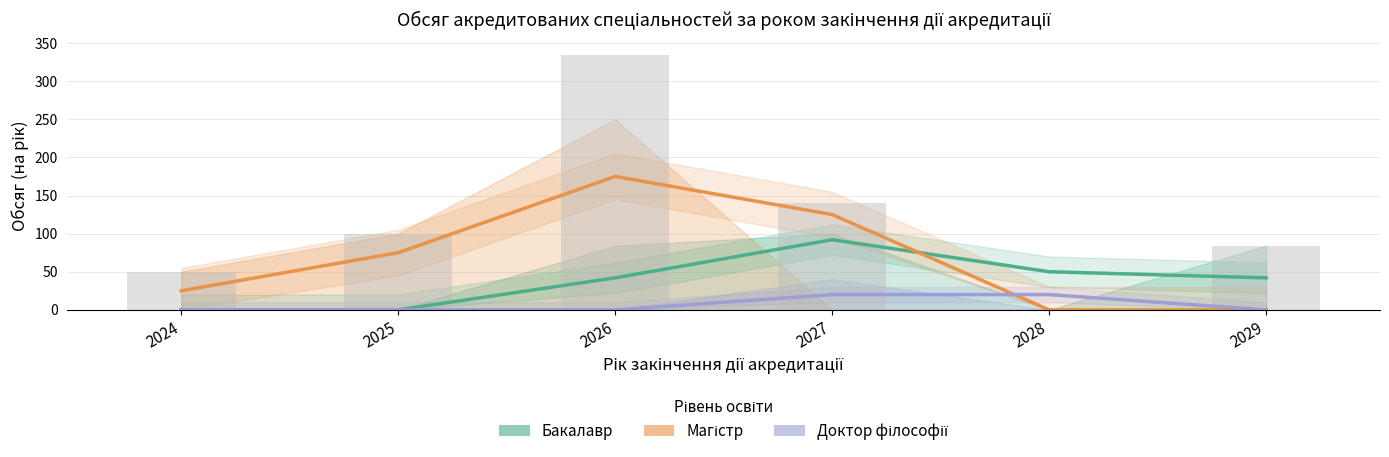

How many distinct data groups are displayed?

3